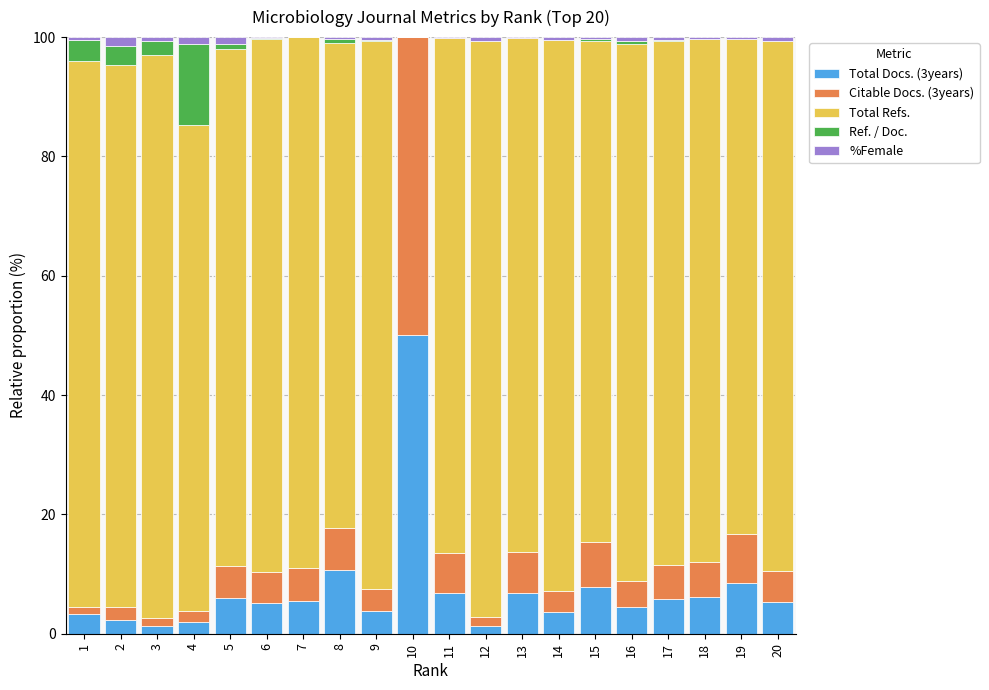

What is the total value across all series at 14?

100.0